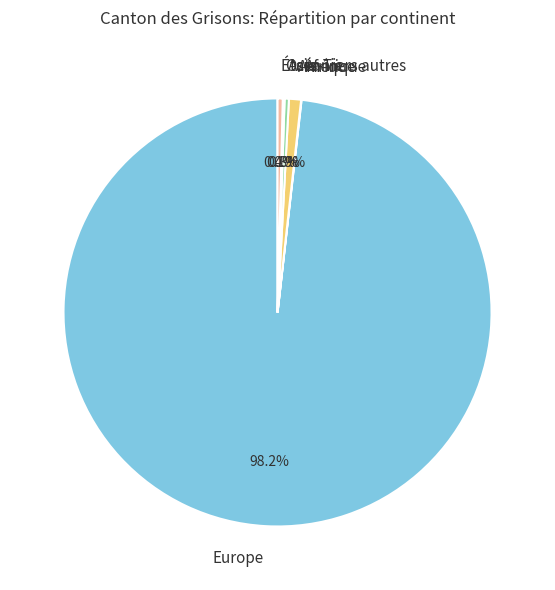

To the nearest percent, what percentage of the pie is Europe?

98%